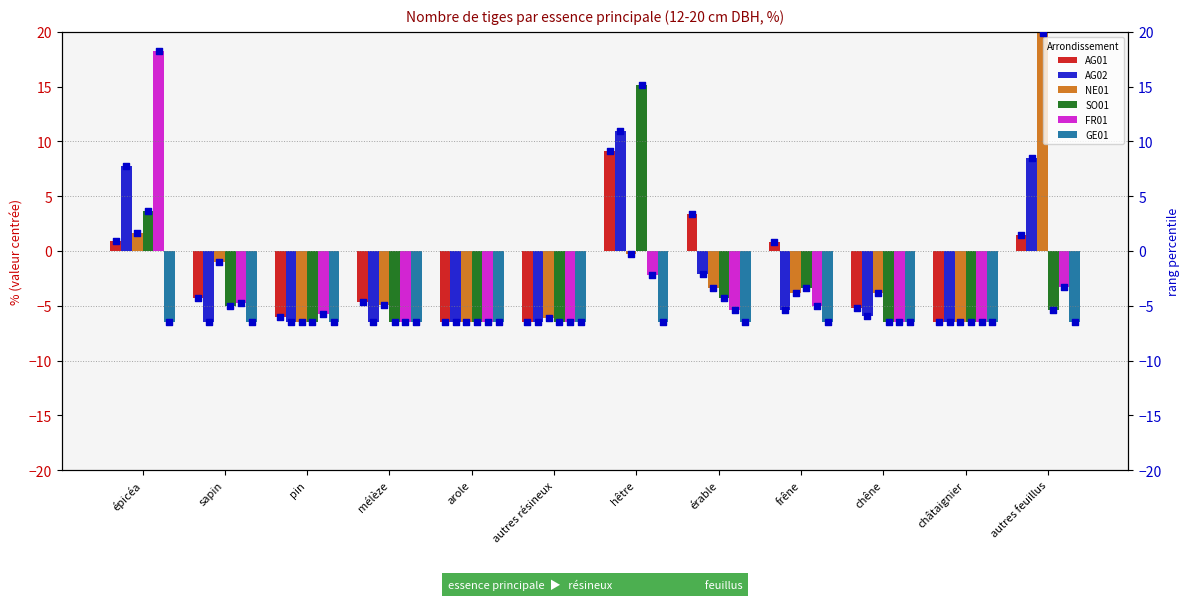

Which series contains the lowest Y value?

AG01